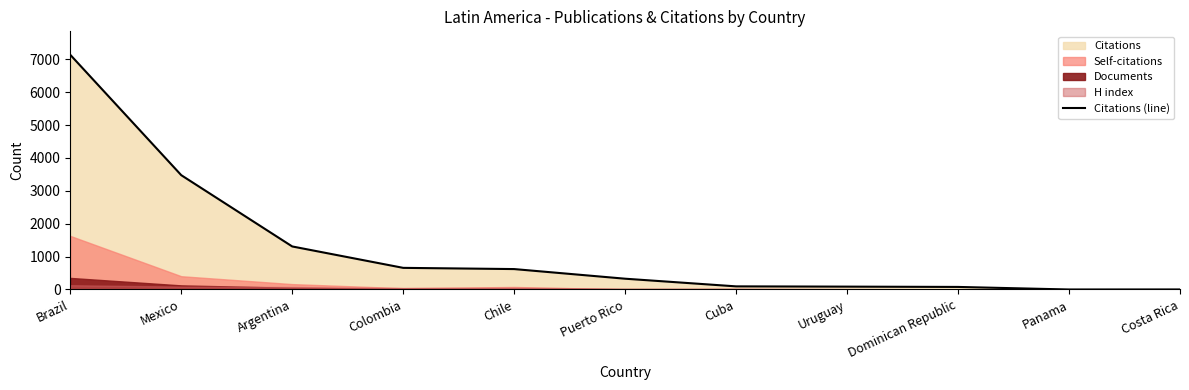

The chart shows a value of 1 at Costa Rica. True or false?

False